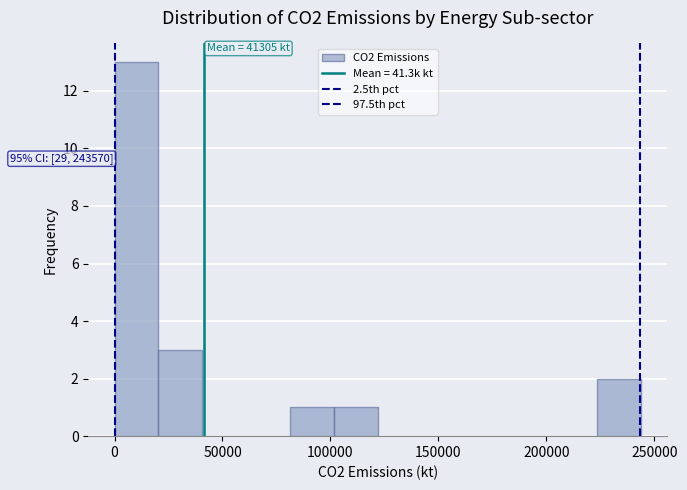

Over which range of the x-axis is the bar tallest?

0 to 20000